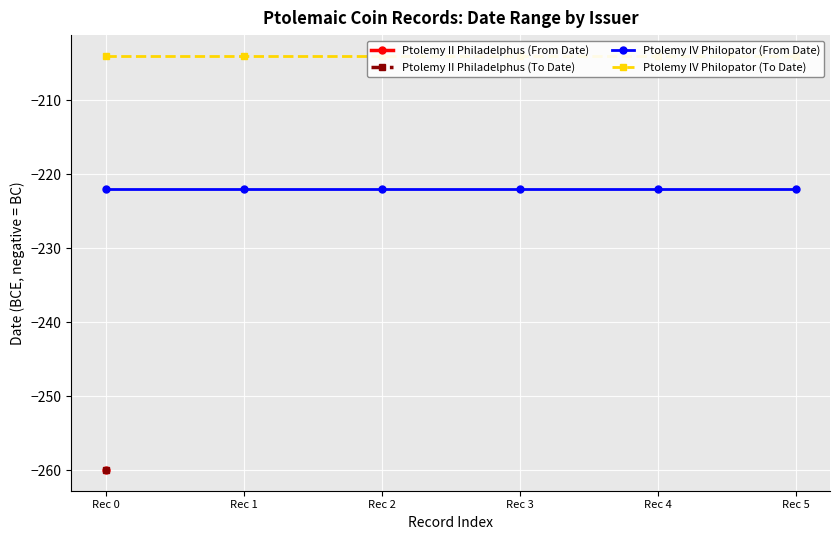

What is the sum of the Ptolemy IV Philopator (To Date) values at Rec 5 and Rec 4?

-408